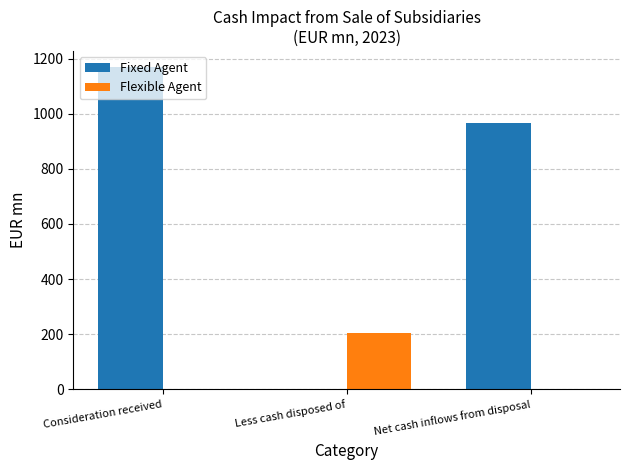

Reading right to left, transcribe all the data shown in this chart.

Fixed Agent: 965	0	1169
Flexible Agent: 0	204	0